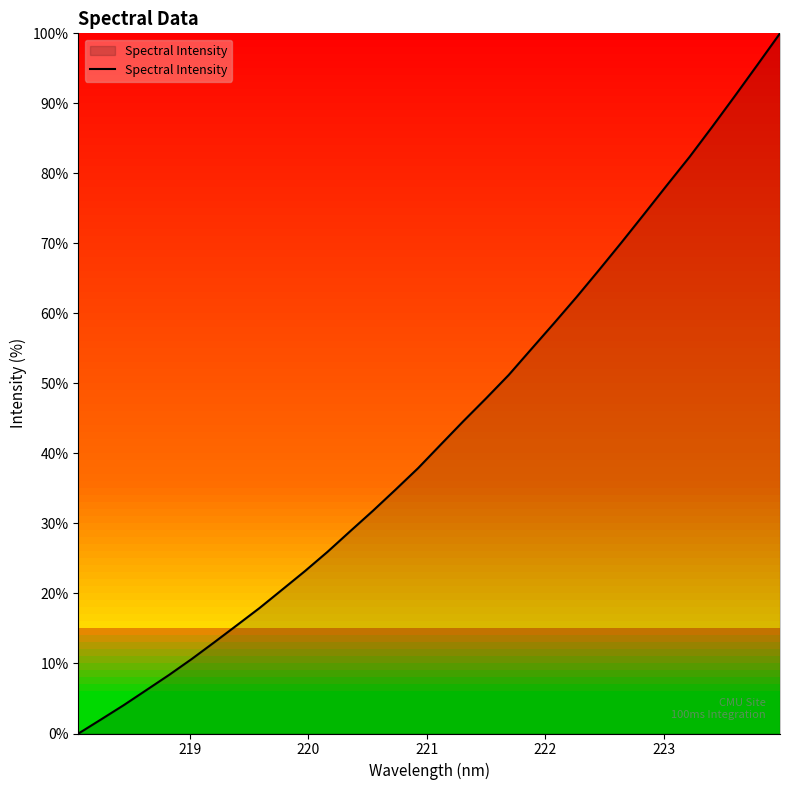

Reading left to right, list all the values displayed in this chart.

0.0	2.0	4.1	6.2	8.4	10.6	13.0	15.5	17.9	20.6	23.2	26.0	28.9	31.8	34.8	37.9	41.3	44.6	47.9	51.2	54.9	58.6	62.3	66.2	70.2	74.2	78.3	82.4	86.6	91.0	95.5	100.0